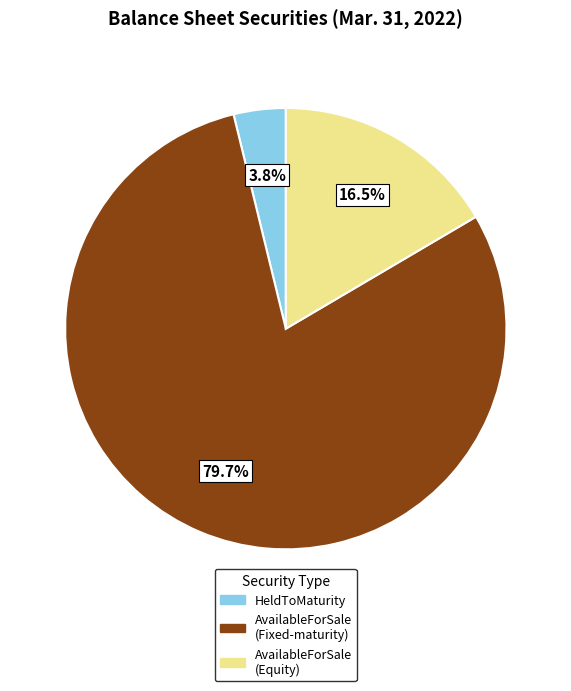

How many slices are in this pie chart?

3